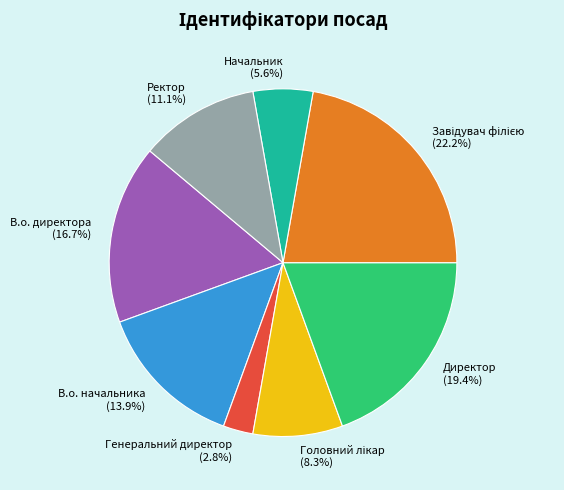

What percentage is the Генеральний директор slice, to the nearest percent?

3%